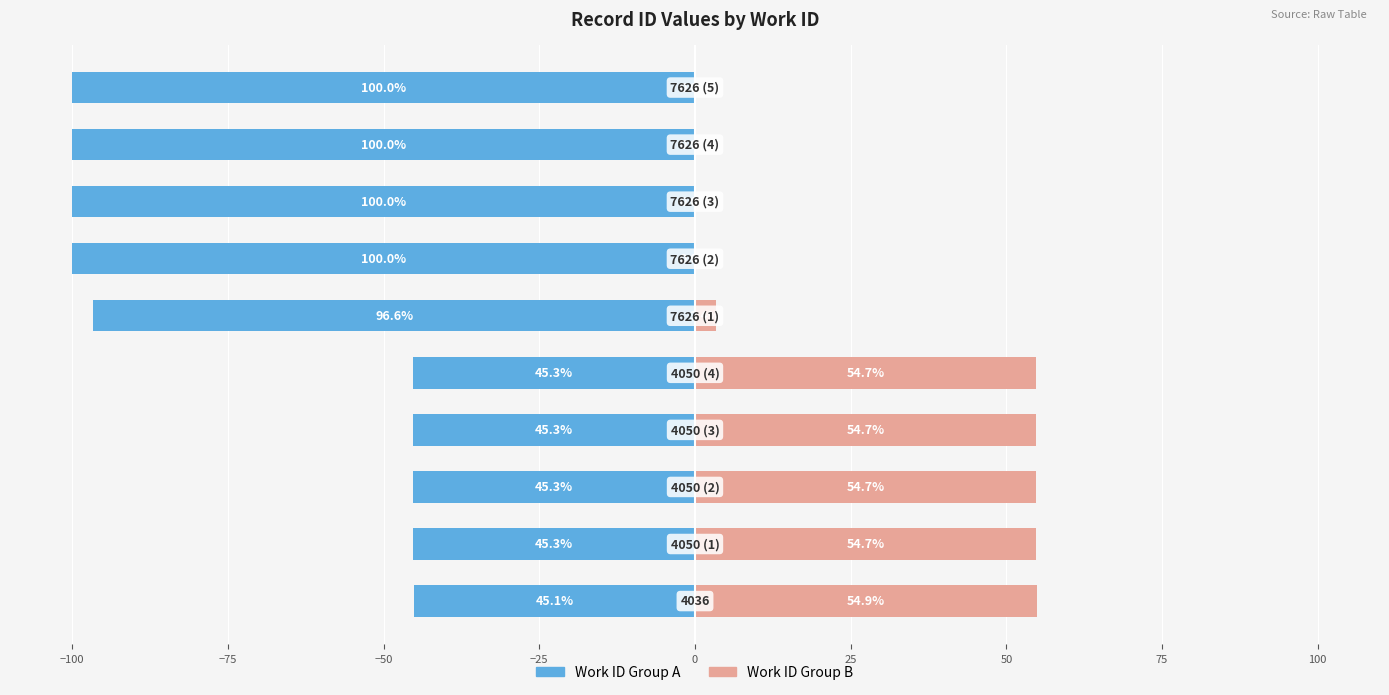

Between −100 and 25, which series saw the biggest shift?

Work ID Group A